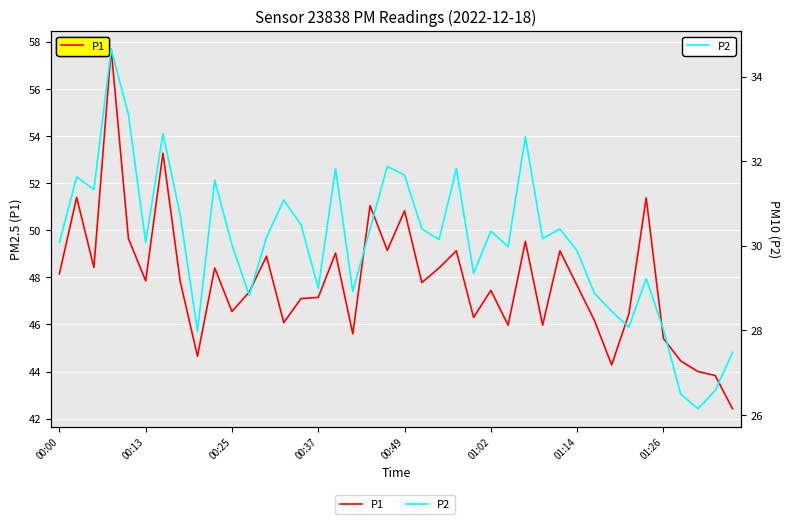

Reading right to left, what are all the values shown in this chart?

P1: 42.4	43.8	44.0	44.5	45.4	51.4	46.5	44.3	46.2	47.6	49.1	46.0	49.5	46.0	47.5	46.3	49.1	48.4	47.8	50.8	49.1	51.0	45.6	49.0	47.1	47.1	46.1	48.9	47.4	46.5	48.4	44.6	47.8	53.3	47.9	49.6	57.7	48.4	51.4	48.1
P2: 27.5	26.6	26.1	26.5	28.0	29.2	28.1	28.4	28.9	29.9	30.4	30.2	32.6	30.0	30.4	29.4	31.8	30.1	30.4	31.7	31.9	30.4	28.9	31.8	29.0	30.5	31.1	30.2	28.8	30.0	31.6	28.0	30.7	32.6	30.1	33.1	34.6	31.3	31.6	30.1